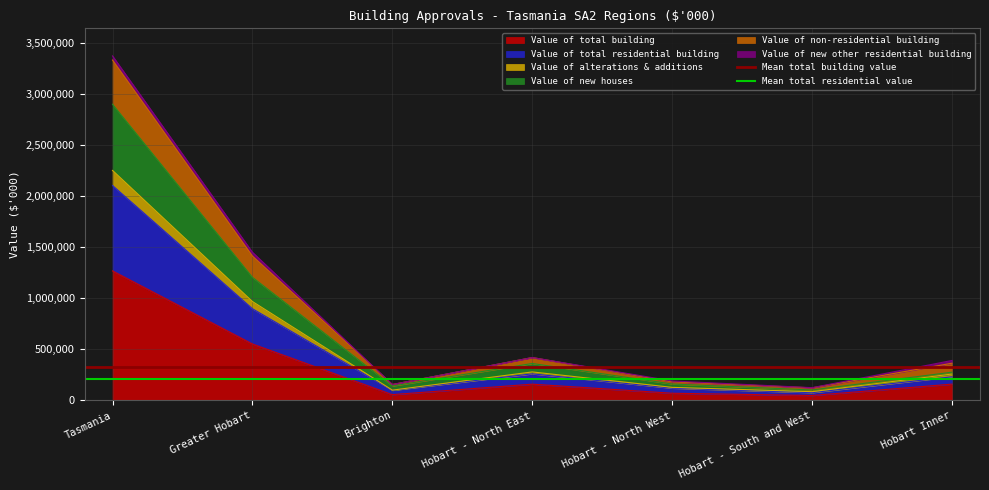

What value does the Value of total building series have at Tasmania?

1268264.3